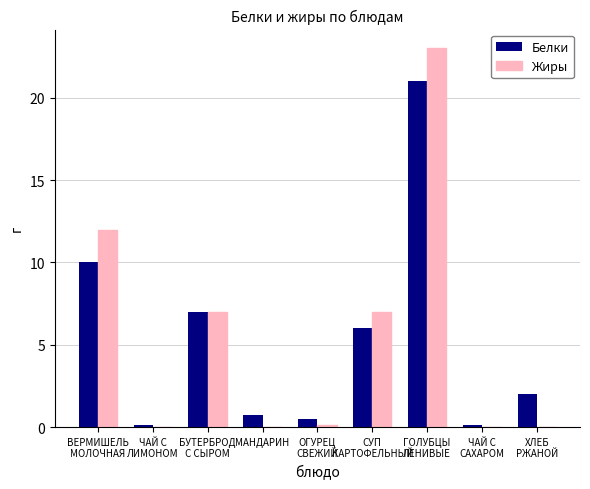

What is the highest value of the Жиры series?

23.0